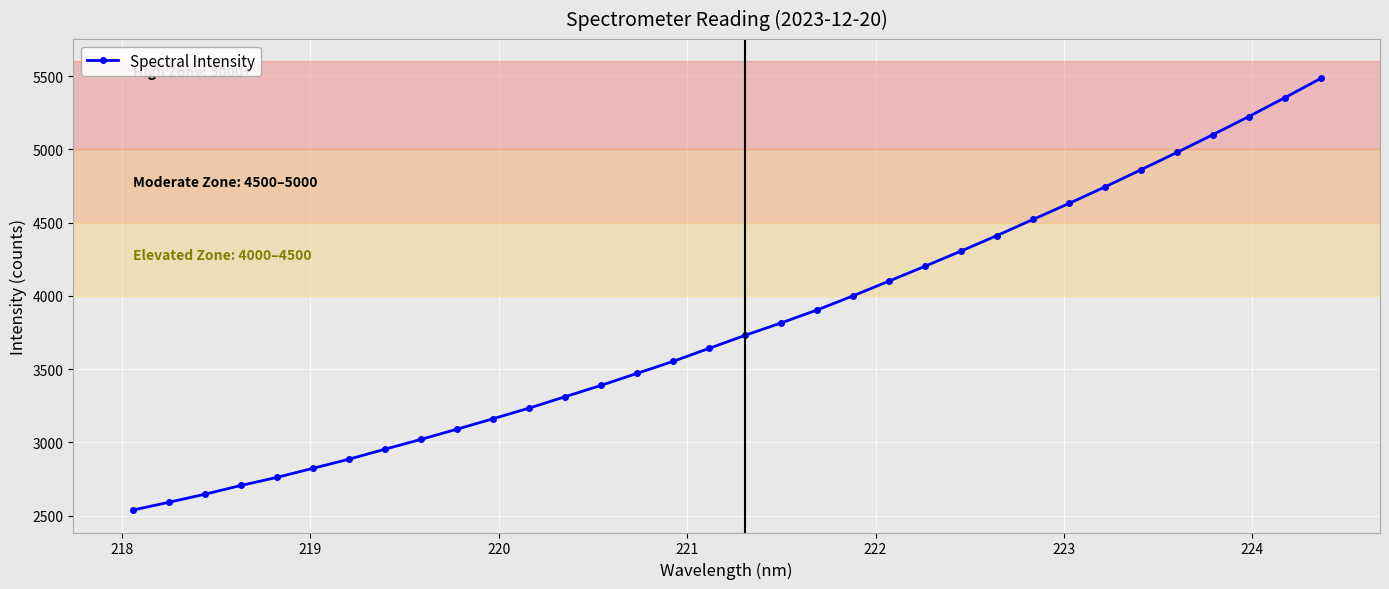

What is the smallest value displayed?

2538.3